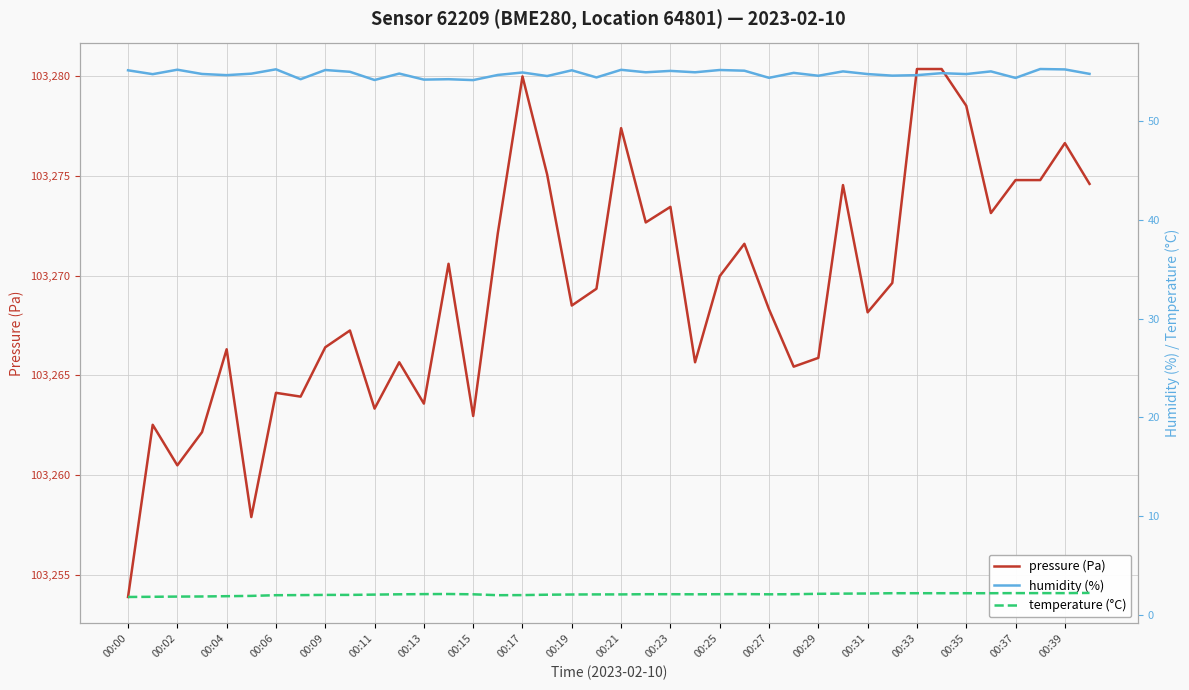

What is the minimum value for pressure (Pa)?

103253.9